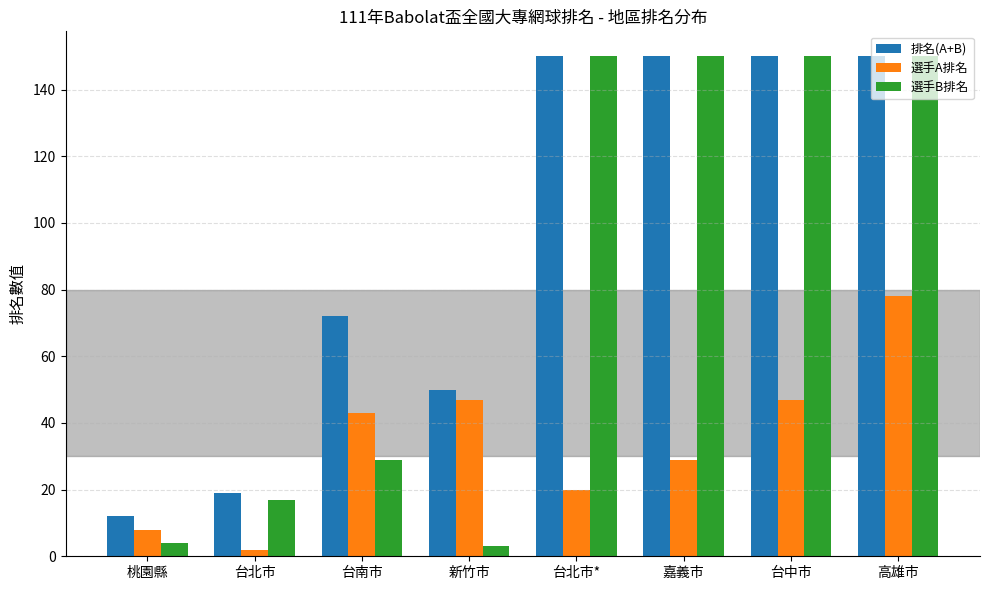

Is it true that 選手A排名 equals 47 at 新竹市?

True